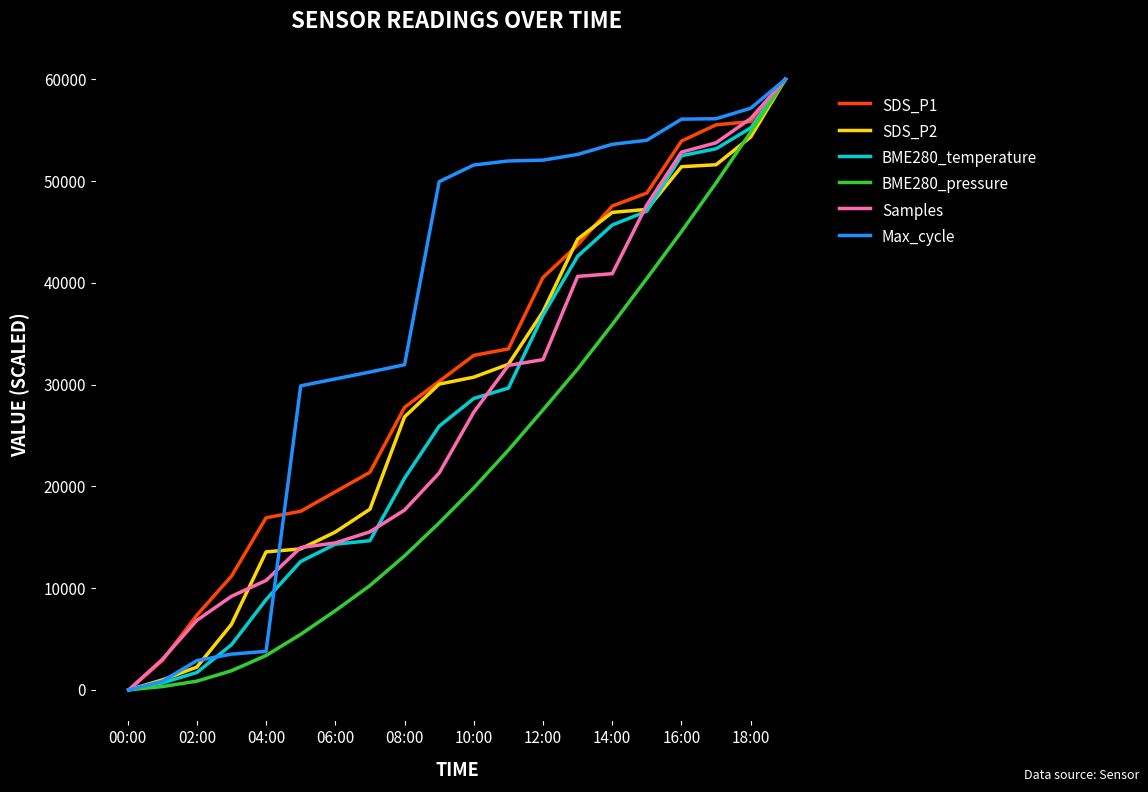

Which series has the largest total across all categories?

Max_cycle